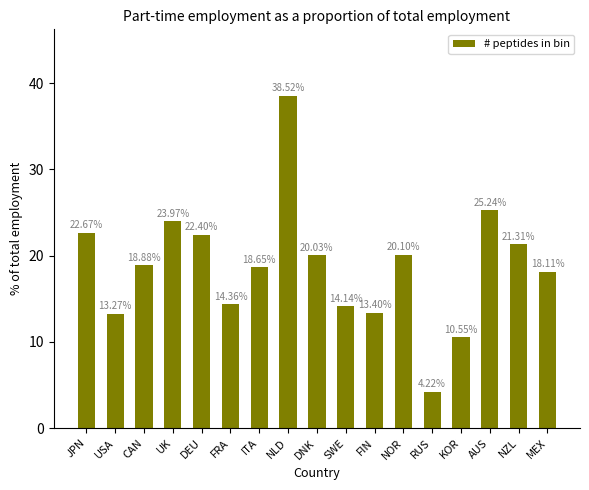

What is the minimum value shown in the chart?

4.2